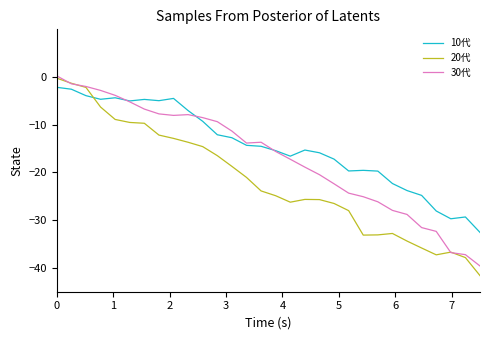

Rank the series by their average value, from highest to lowest.

10代, 30代, 20代